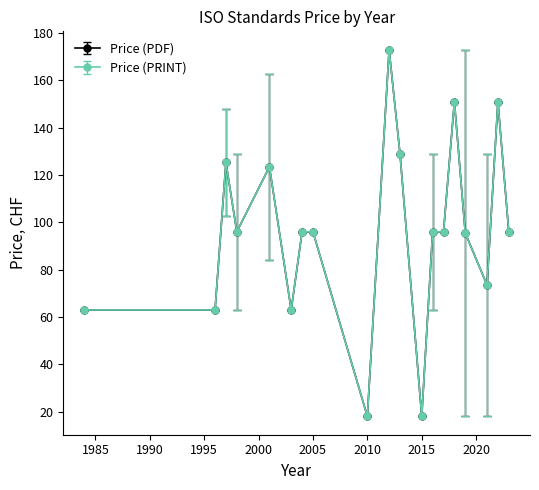

Does the chart have visible grid lines?

No